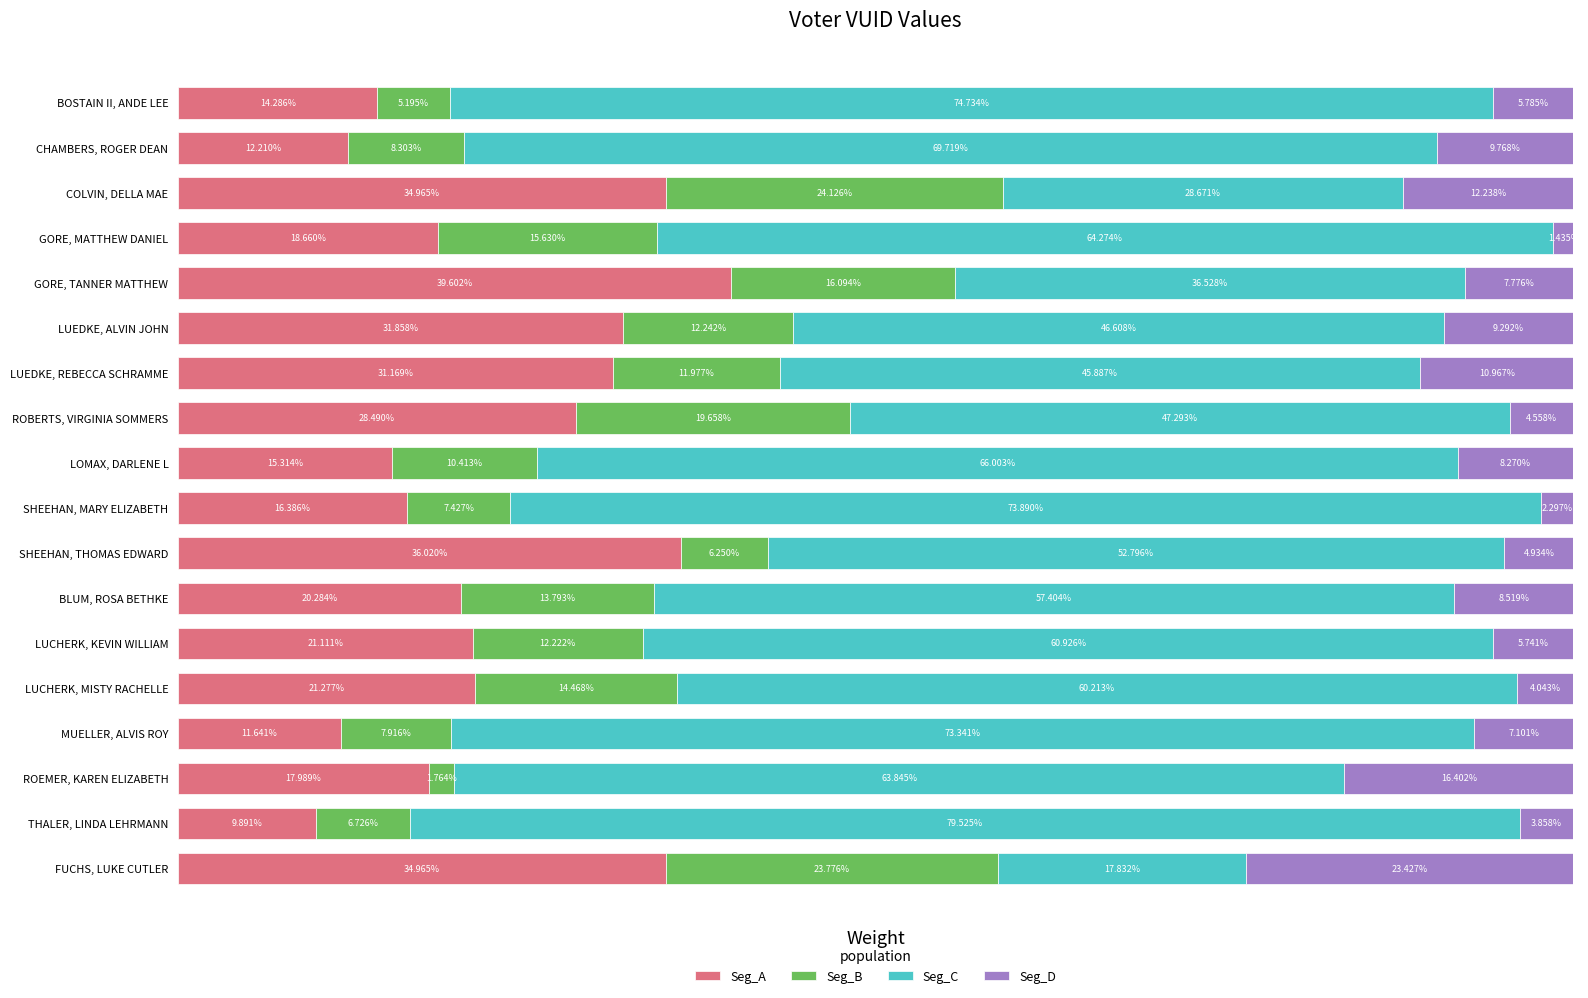

Where is Seg_A nearest to the value 24?

LUCHERK, MISTY RACHELLE